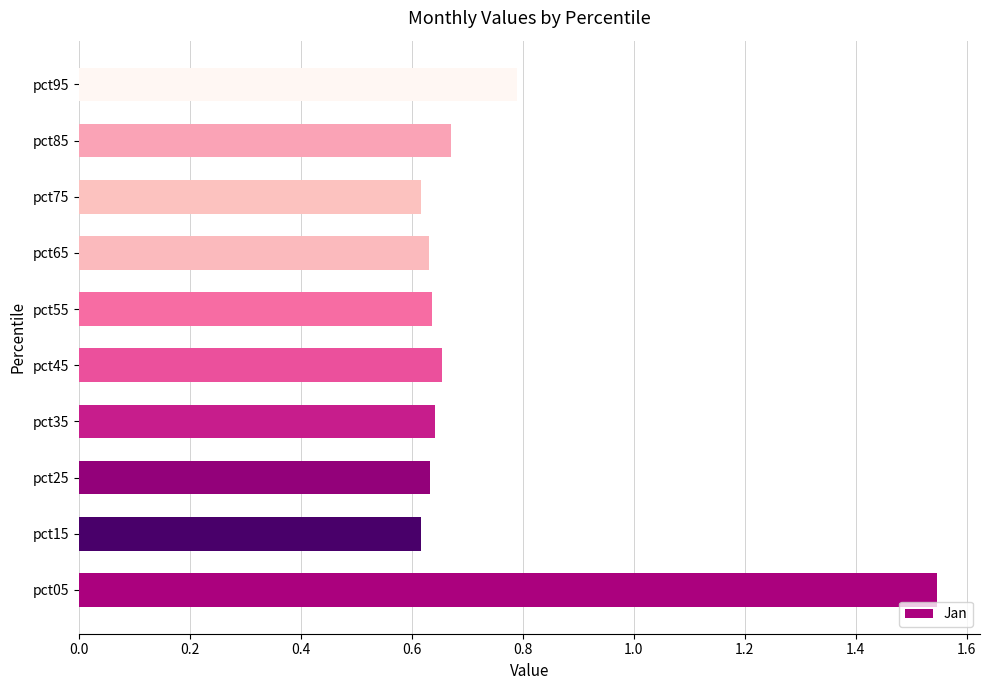

What is the difference between the second highest and minimum values?

0.2